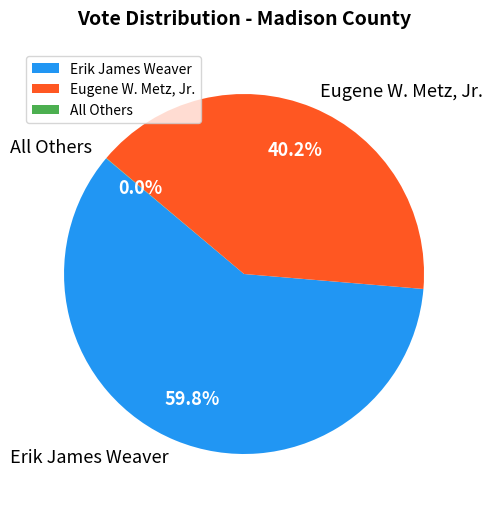

Do Eugene W. Metz, Jr. and Erik James Weaver together represent more than half of the pie?

Yes